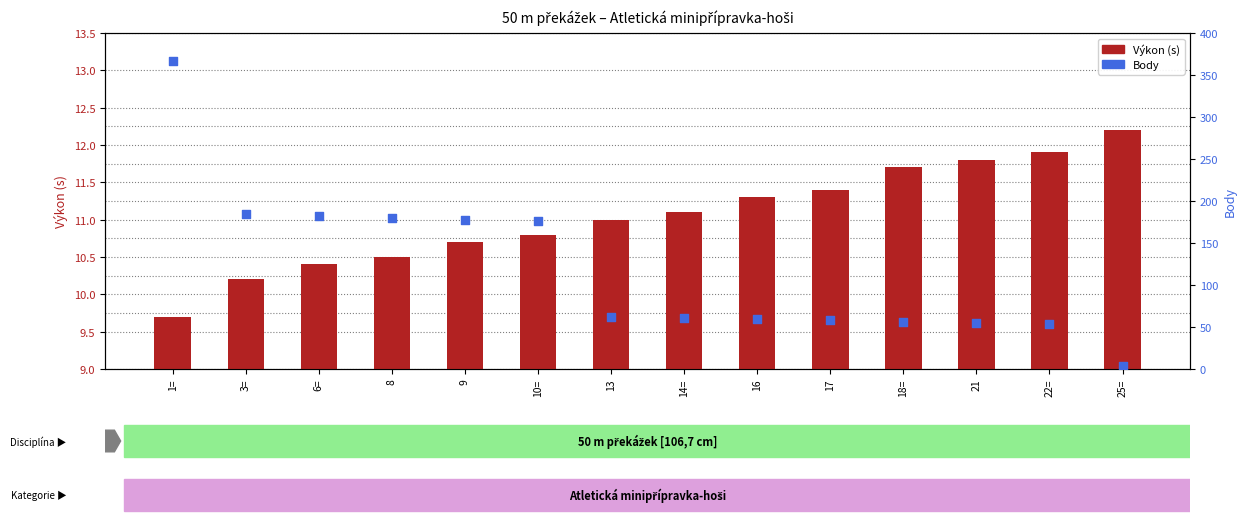

What are all the series names shown in the legend?

Výkon (s), Body